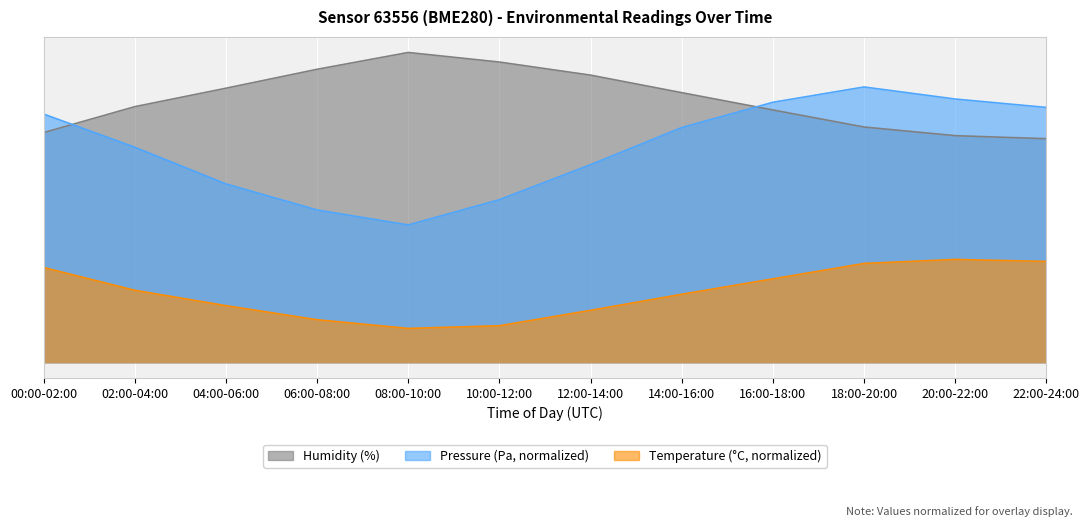

List the labels in order of humidity value, largest first.

08:00-10:00, 10:00-12:00, 06:00-08:00, 12:00-14:00, 04:00-06:00, 14:00-16:00, 02:00-04:00, 16:00-18:00, 18:00-20:00, 00:00-02:00, 20:00-22:00, 22:00-24:00